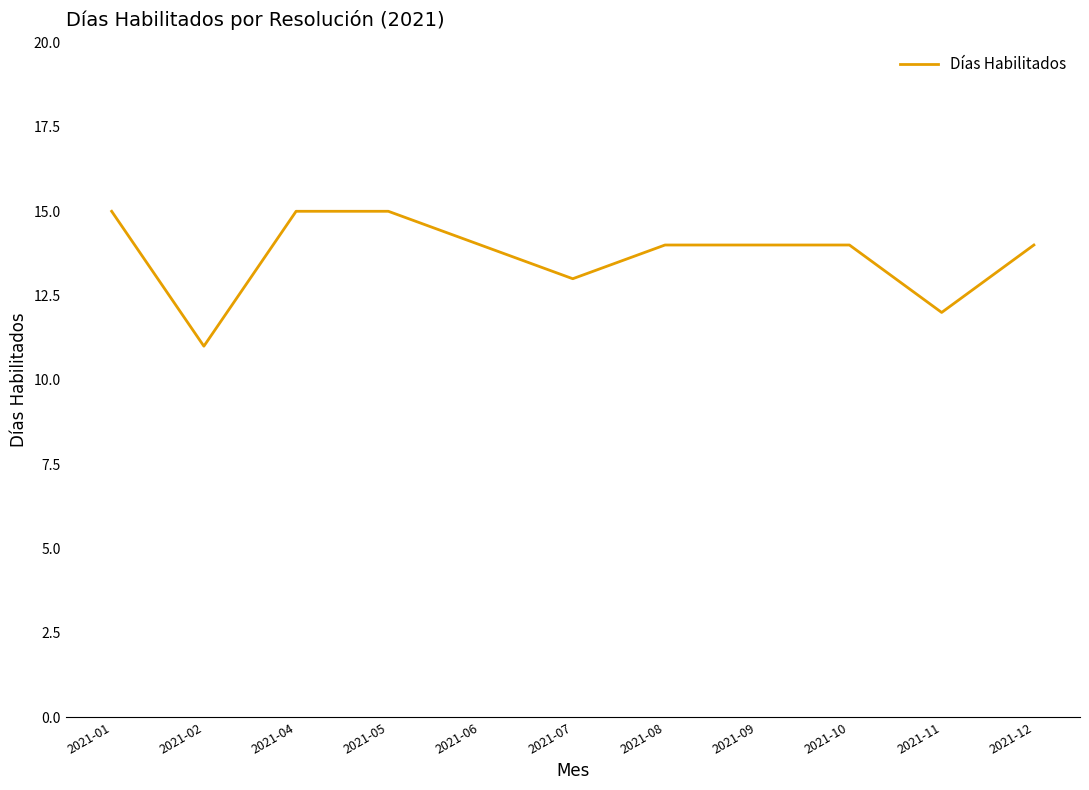

What is the difference between the second highest and second lowest values?

3